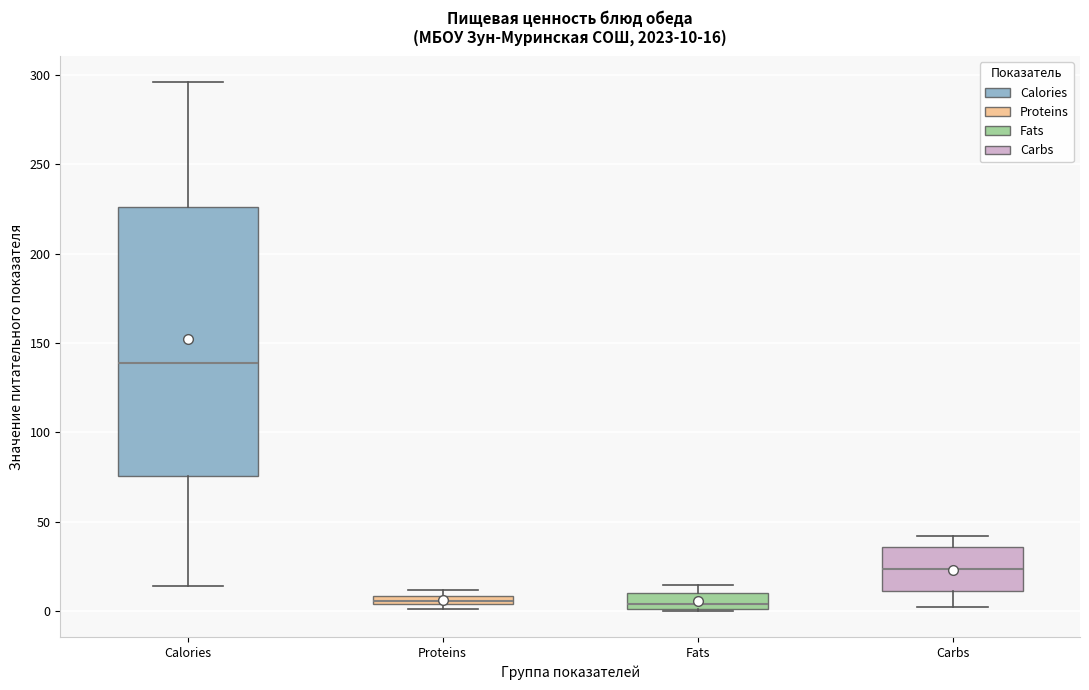

Which box's median line is the highest?

Calories